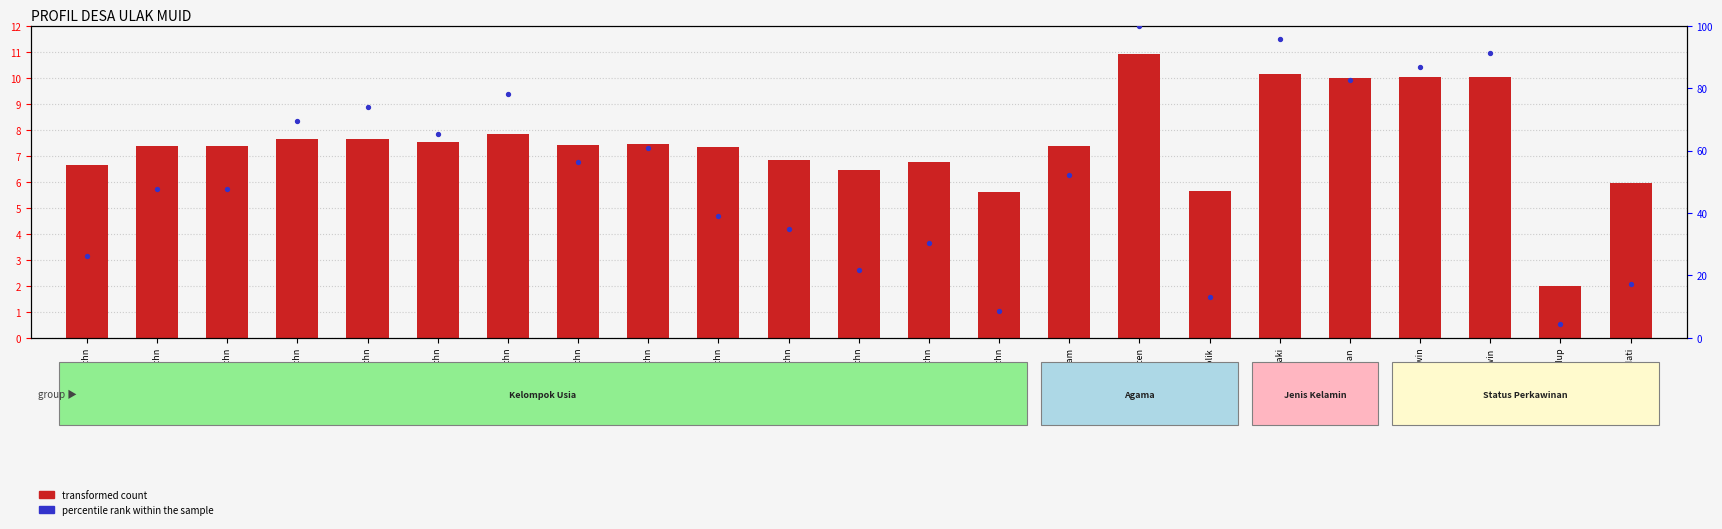

Is the value of percentile rank within the sample at Usia 0-4 thn greater than the value of transformed count at Usia 10-14 thn?

Yes